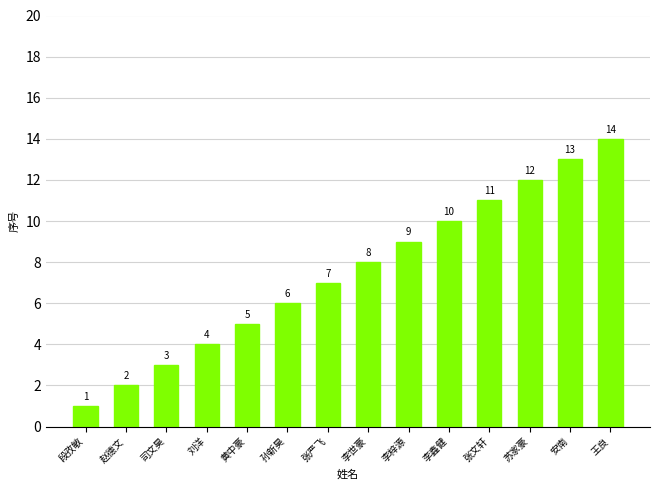

What position from the left is 李世豪?

8